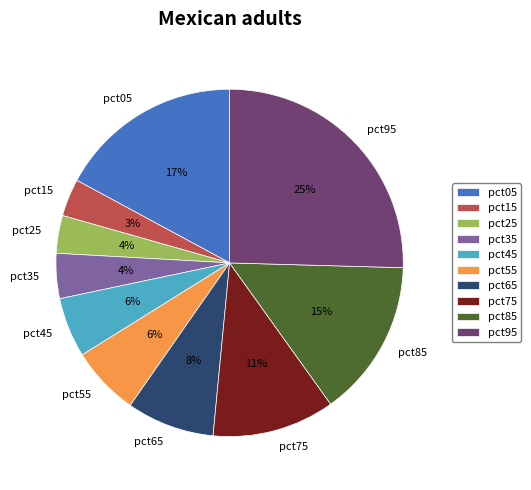

Between pct25 and pct95, which is larger?

pct95